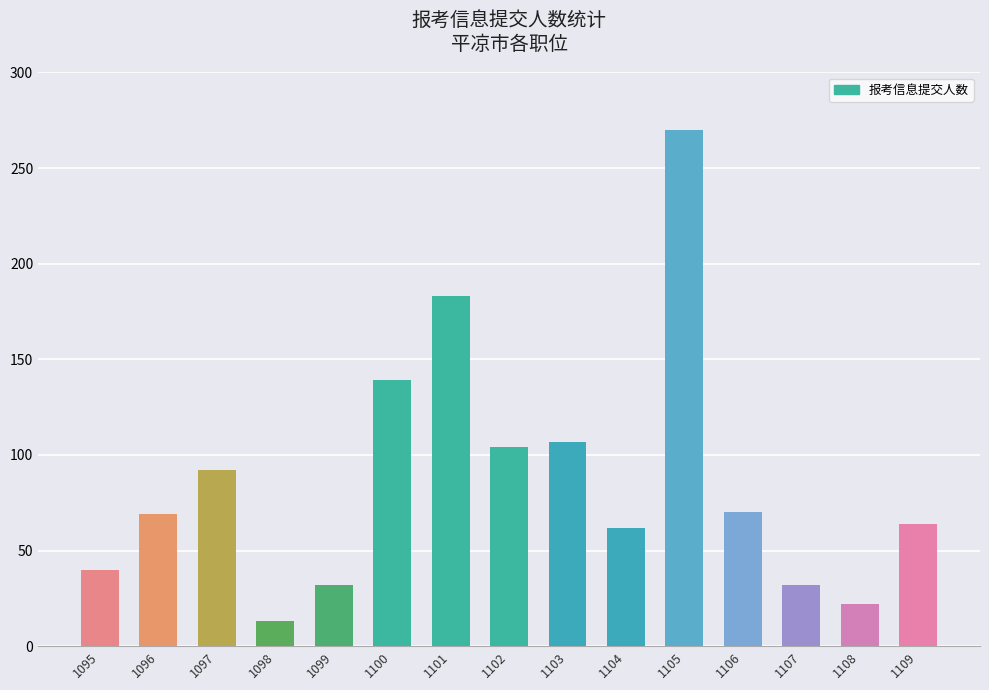

What is the approximate value at 1106, to the nearest 5?

70